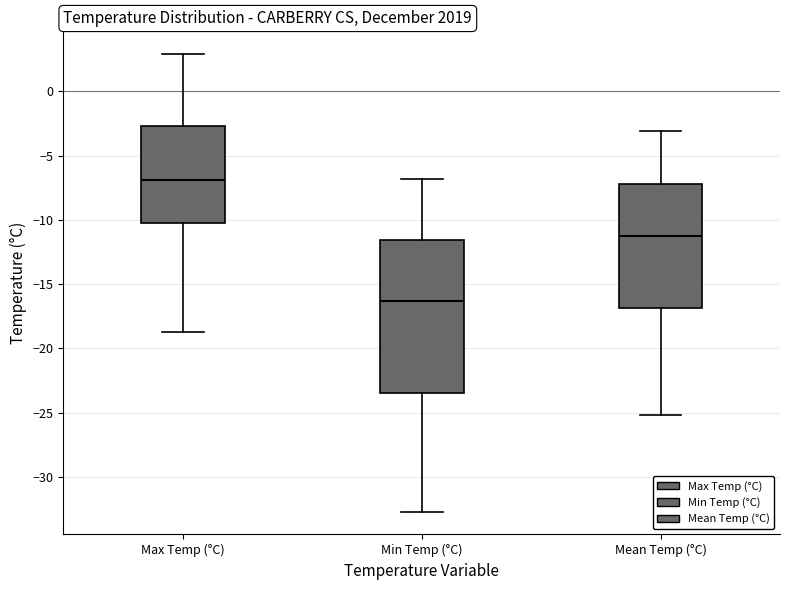

Reading left to right, transcribe this box plot: for each box, give where its median line is, the range the box spans, and where its two whiskers end, as read against the y-axis. The values are not printed on the chart, so give them approximately, as read against the axis.

Max Temp (°C): median -7.0, box -10.0 to -2.5, whiskers -18.5 to 3.0
Min Temp (°C): median -16.5, box -23.5 to -11.5, whiskers -32.5 to -7.0
Mean Temp (°C): median -11.0, box -17.0 to -7.0, whiskers -25.0 to -3.0